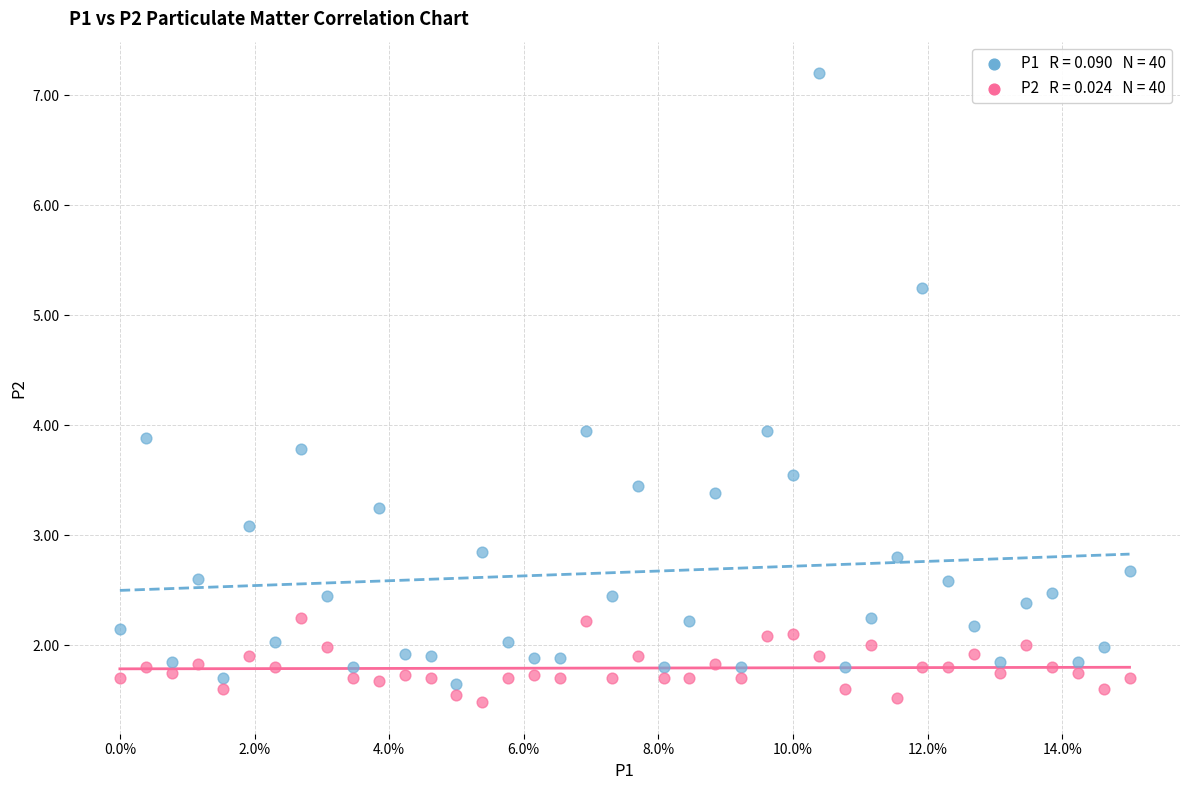

Across all data points, what is the range of Y values (max minus min)?

5.7